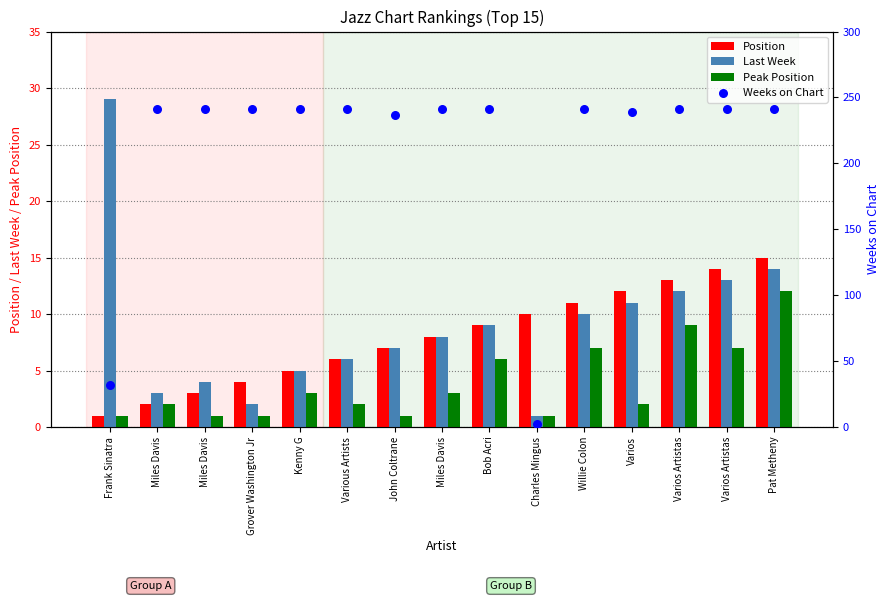

Which series reaches the minimum Y coordinate?

Position